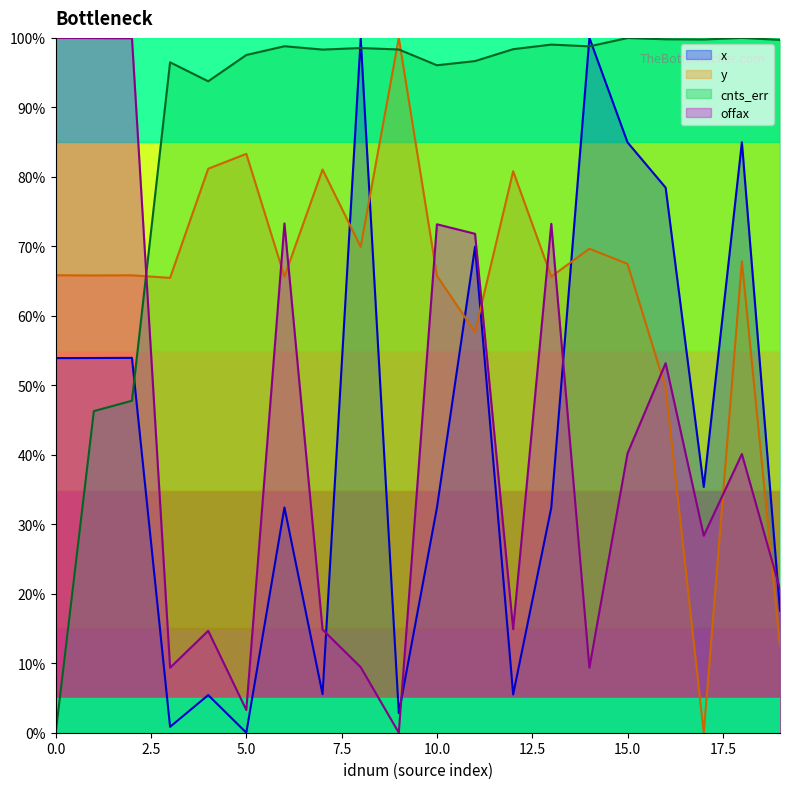

What is the difference between the maximum and minimum values in the cnts_err series?

100.0